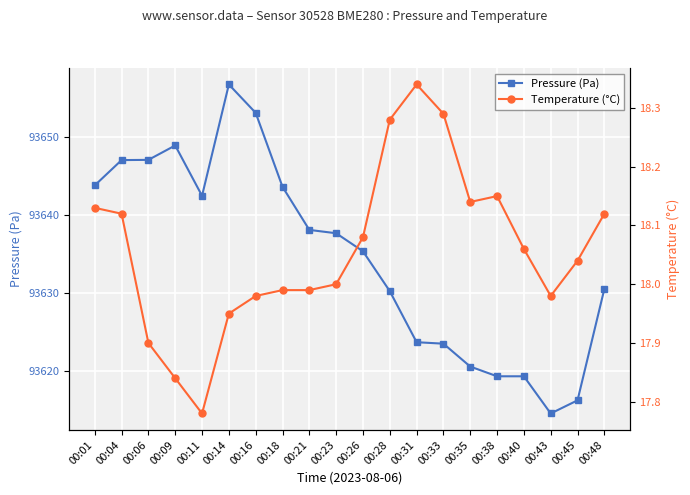

True or false: Pressure (Pa) and Temperature (°C) intersect in this chart.

False